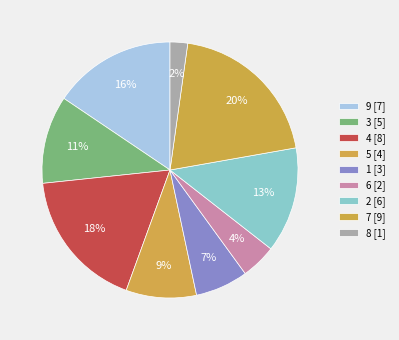

Is 6 the majority of the pie?

No